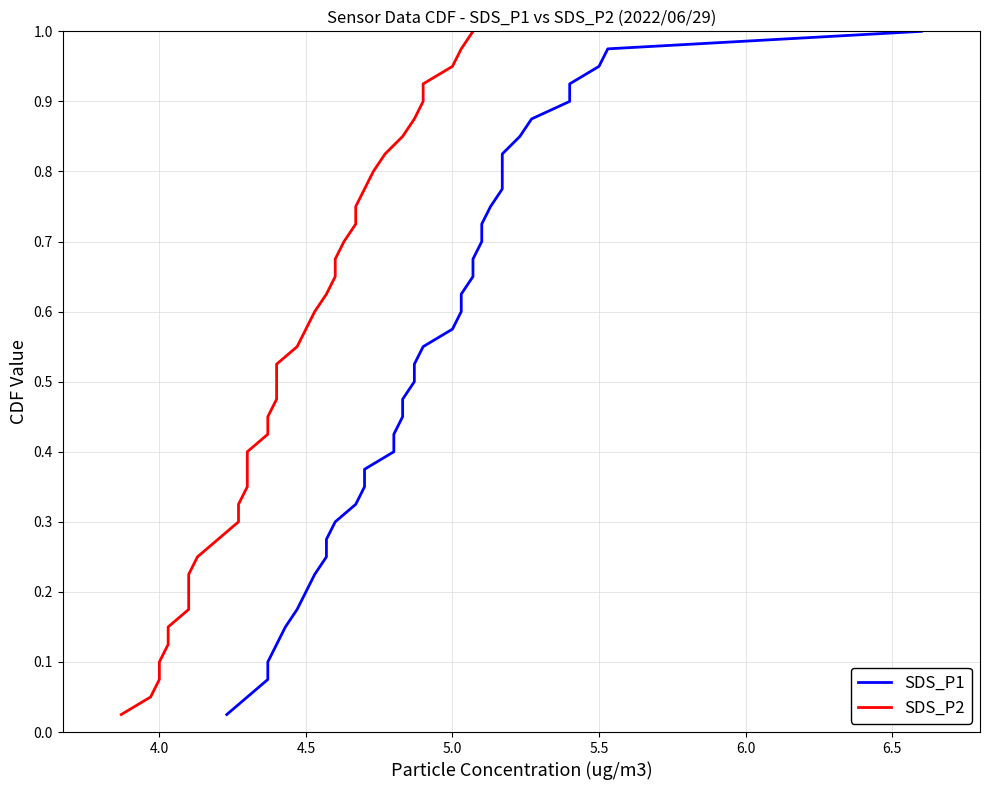

What is the difference between the maximum and minimum values in the SDS_P2 series?

1.0